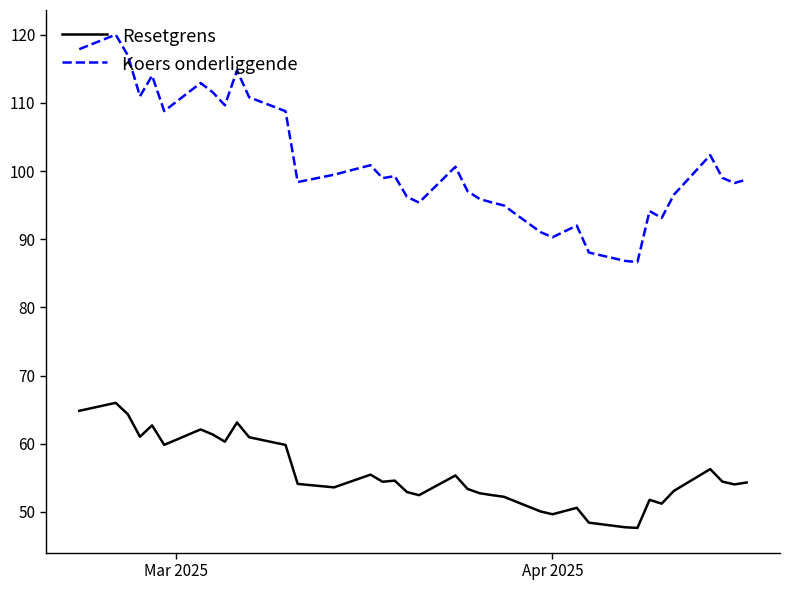

Which series has the widest spread of values?

Koers onderliggende